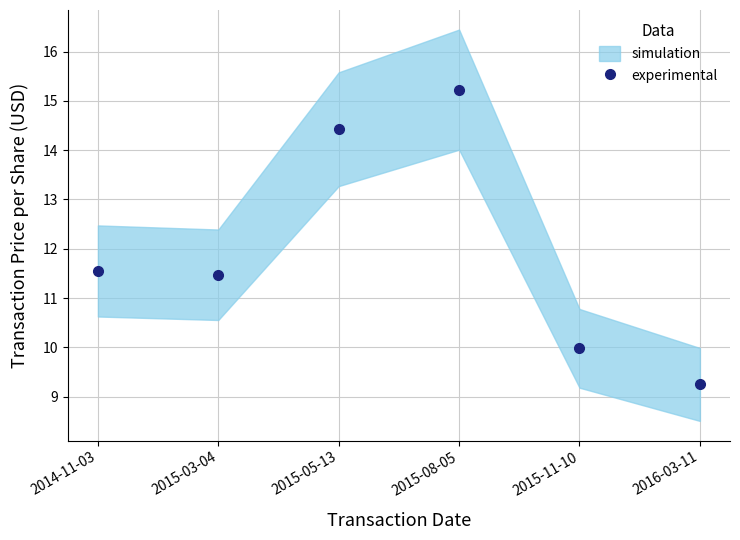

Does the chart have visible grid lines?

Yes